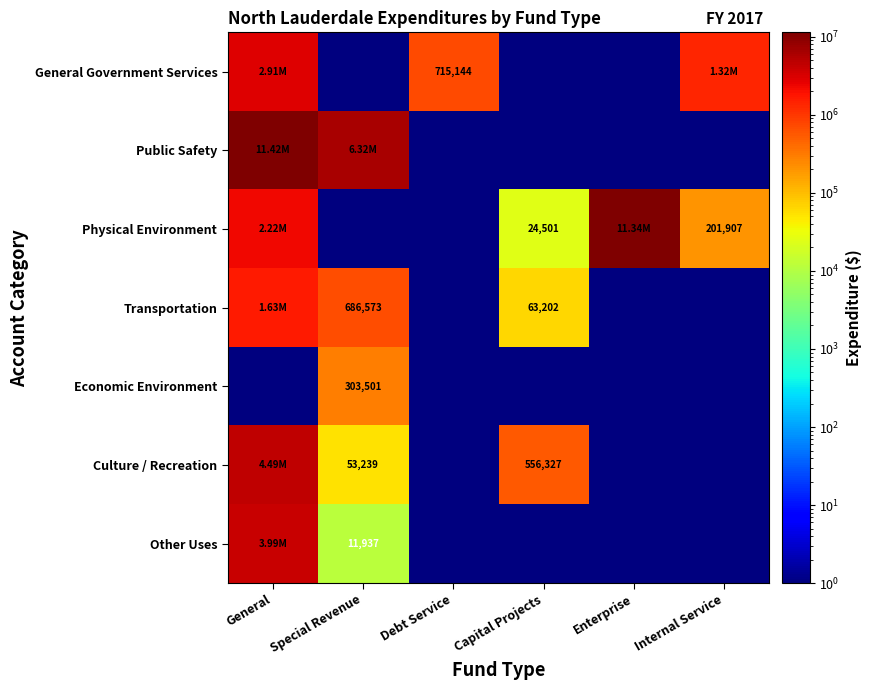

What is the maximum value shown in the chart?

11420526